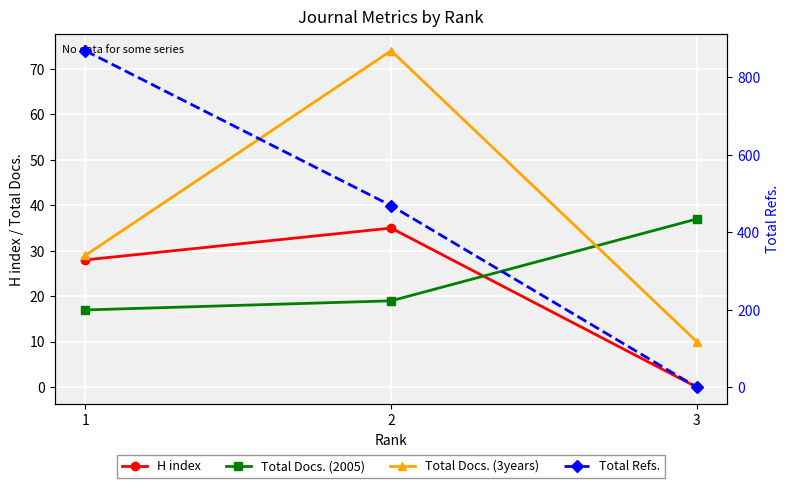

Which category has the lowest value across all series?

3